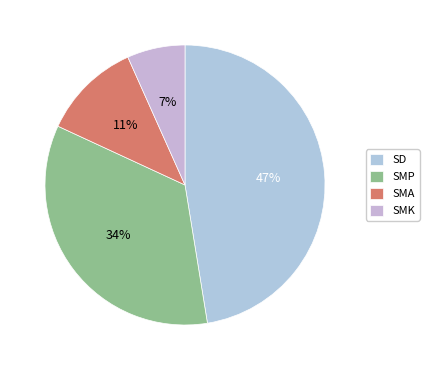

True or false: SMK accounts for 7% of the total.

True